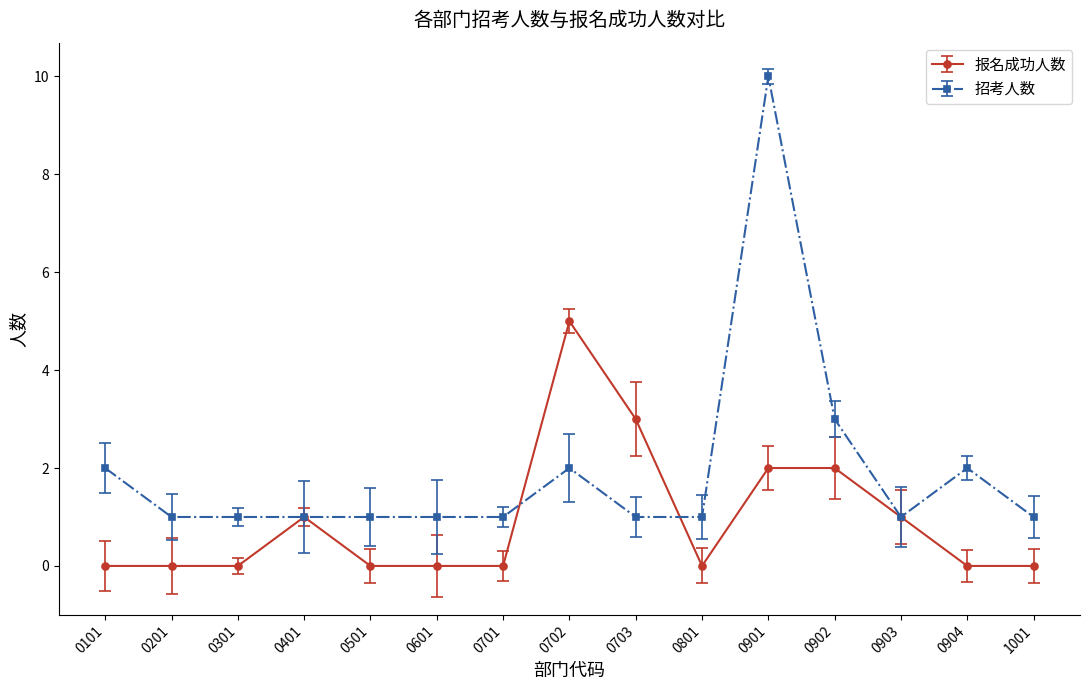

What is the difference between the 报名成功人数 values at 0902 and 0601?

2